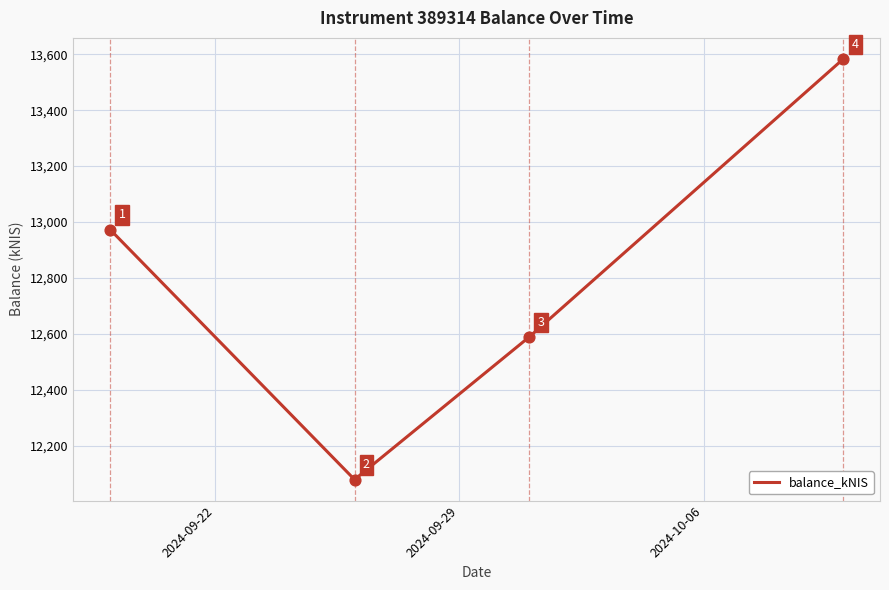

True or false: there are more than 0 points higher than both neighbors.

False